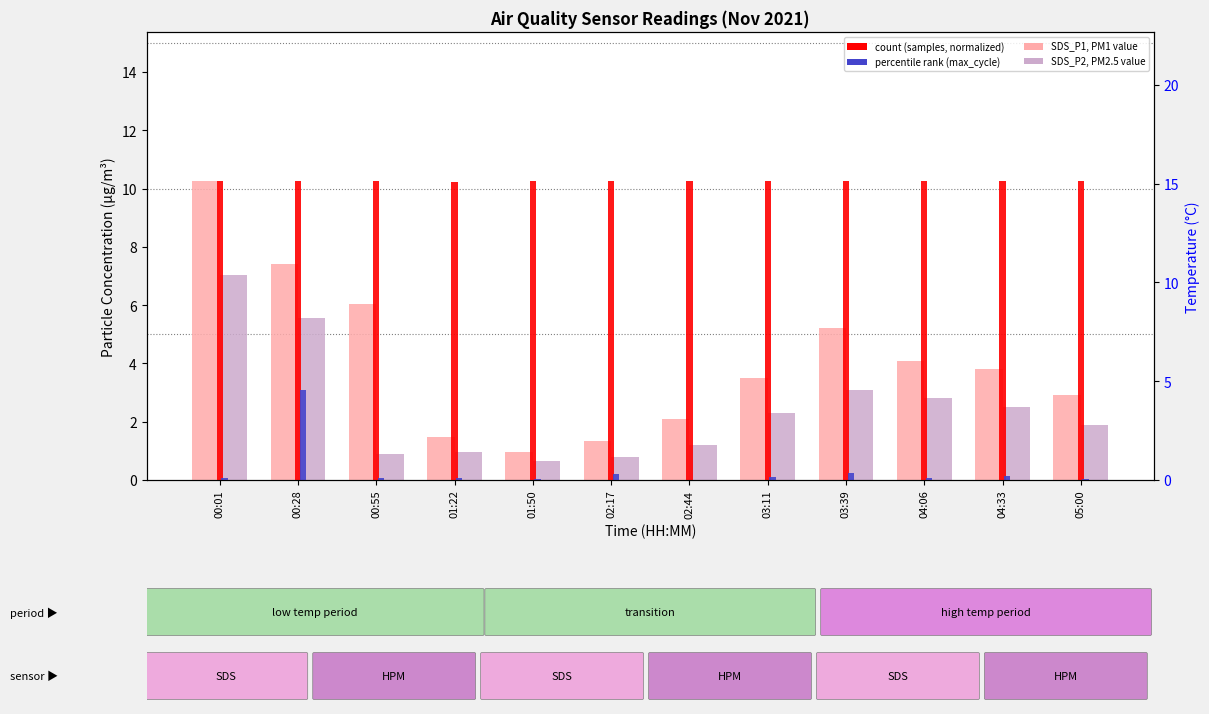

What is the value of the rank (max_cycle, normalized) bar at the 1st from the left?

0.1